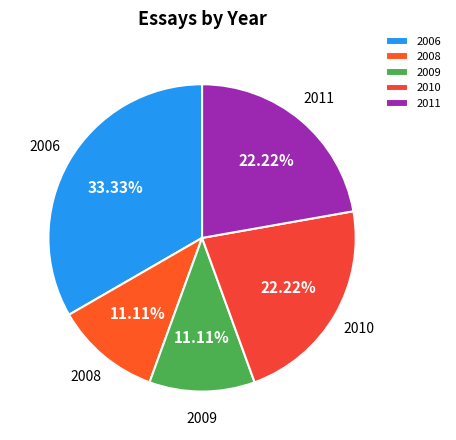

Which category has the biggest portion of the pie?

2006